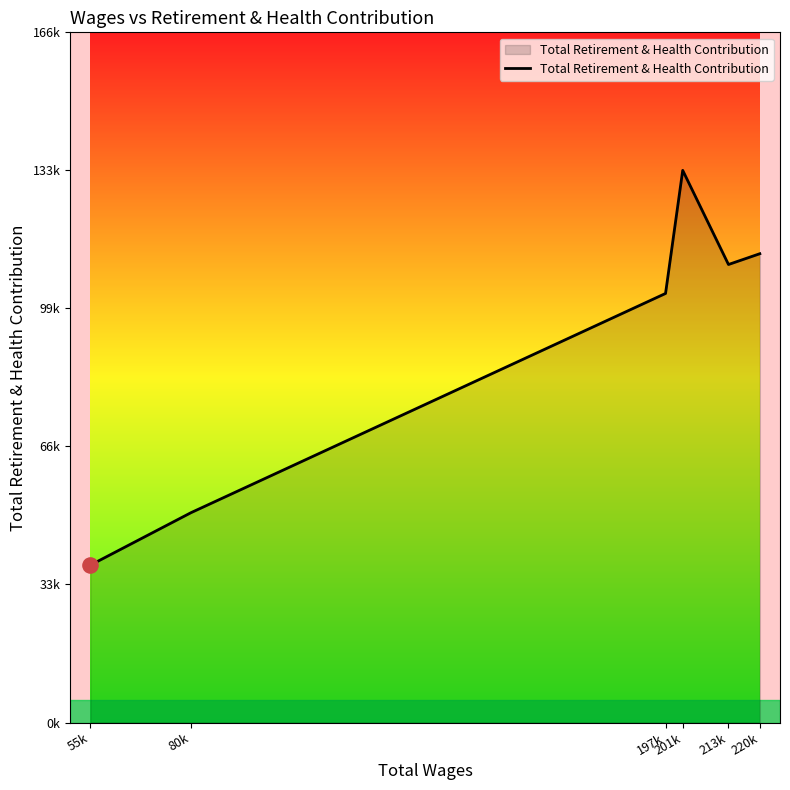

What is the change in value from 201k to 220k?

-20087